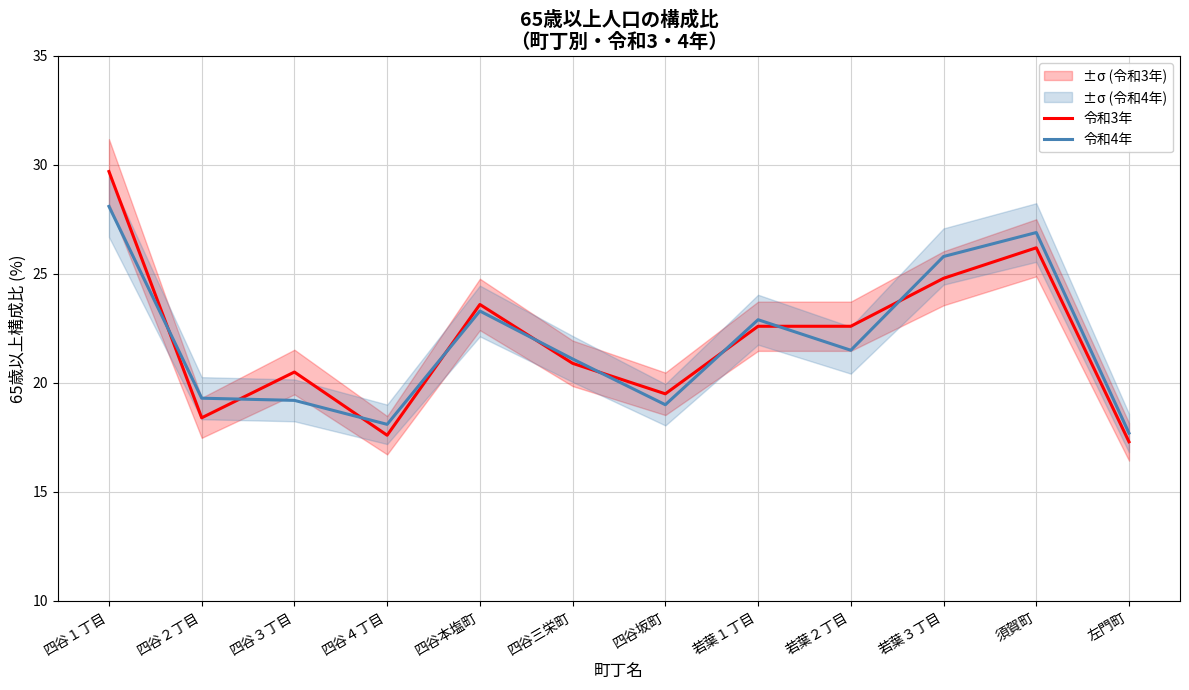

The value of 令和3年 at 若葉２丁目 is 8.6. True or false?

False